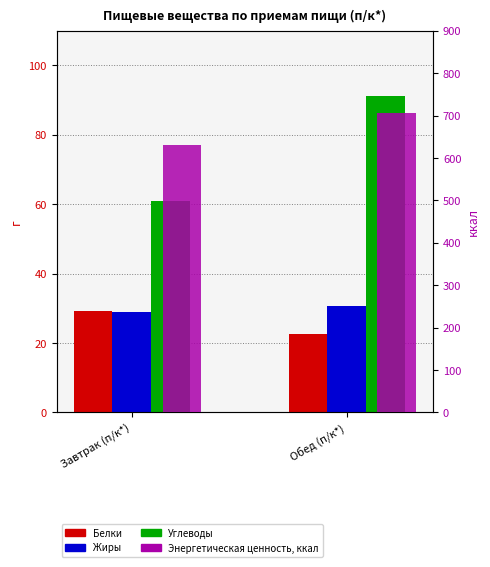

What are all the series names shown in the legend?

Белки, Жиры, Углеводы, Энергетическая ценность